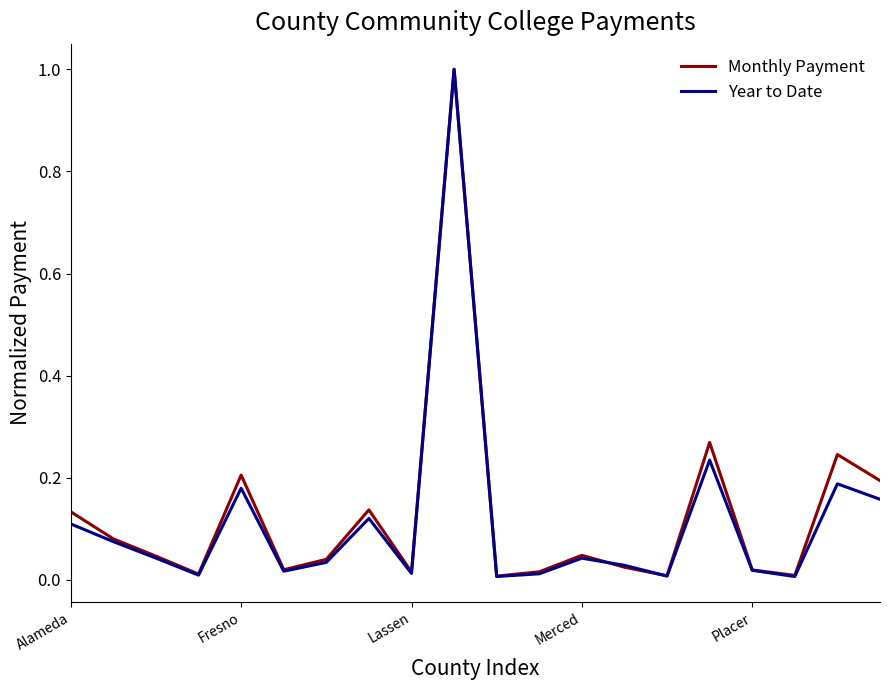

What is the greatest value displayed?

1.0